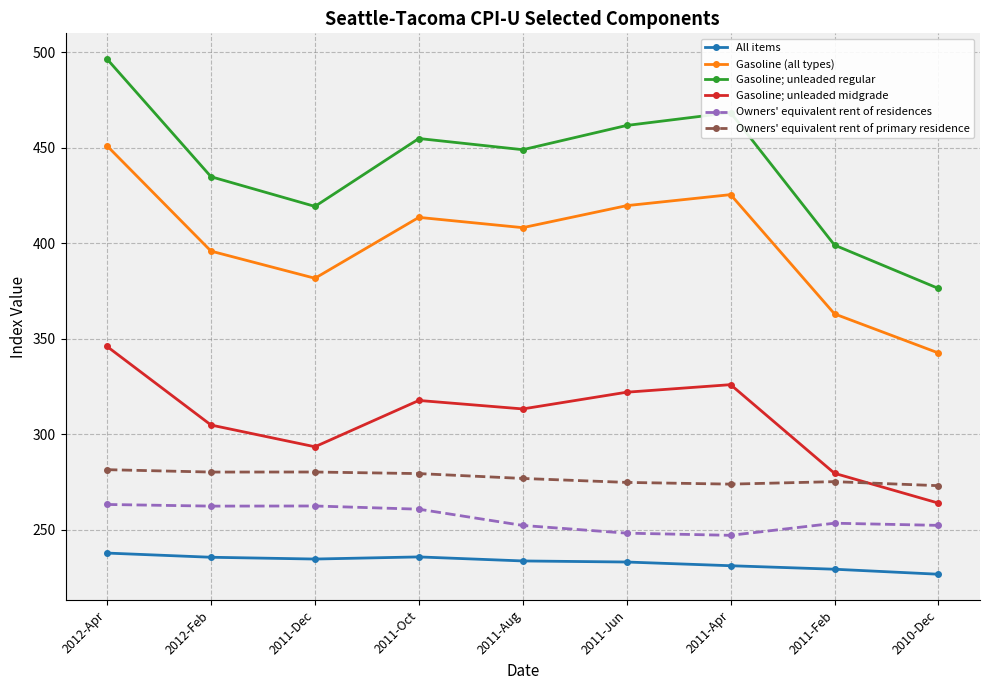

Between 2012-Feb and 2010-Dec, which series saw the biggest shift?

Gasoline; unleaded regular